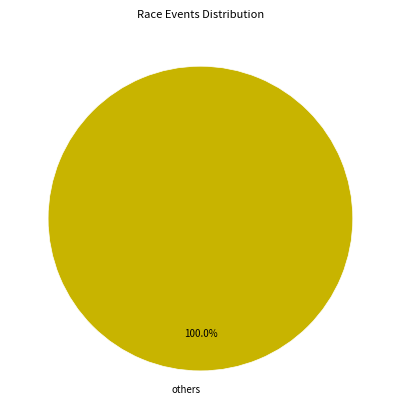

Is there any slice that represents more than half of the pie?

Yes